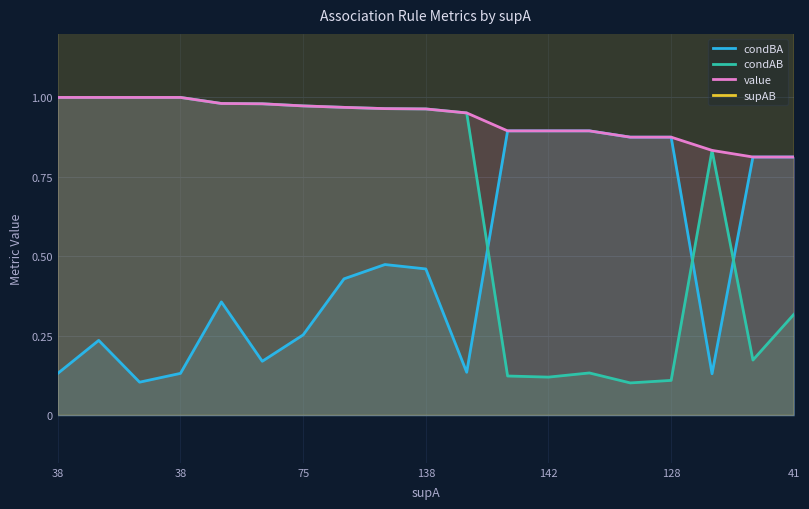

In condAB, how many points are lower than both neighbors (excluding endpoints)?

3